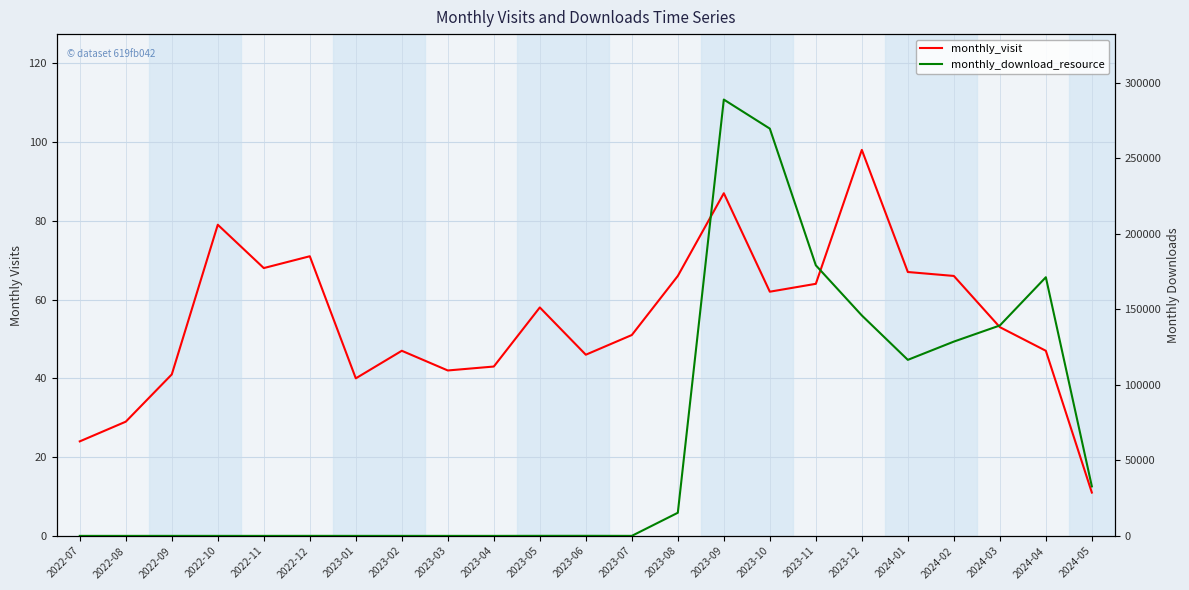

Reading right to left, list all the values displayed in this chart.

monthly_visit: 2024-05=11	2024-04=47	2024-03=53	2024-02=66	2024-01=67	2023-12=98	2023-11=64	2023-10=62	2023-09=87	2023-08=66	2023-07=51	2023-06=46	2023-05=58	2023-04=43	2023-03=42	2023-02=47	2023-01=40	2022-12=71	2022-11=68	2022-10=79	2022-09=41	2022-08=29	2022-07=24
monthly_download_resource: 2024-05=32793	2024-04=171290	2024-03=139341	2024-02=128665	2024-01=116576	2023-12=145981	2023-11=179189	2023-10=269702	2023-09=288951	2023-08=15318	2023-07=17	2023-06=54	2023-05=41	2023-04=4	2023-03=10	2023-02=8	2023-01=6	2022-12=25	2022-11=8	2022-10=9	2022-09=13	2022-08=6	2022-07=6